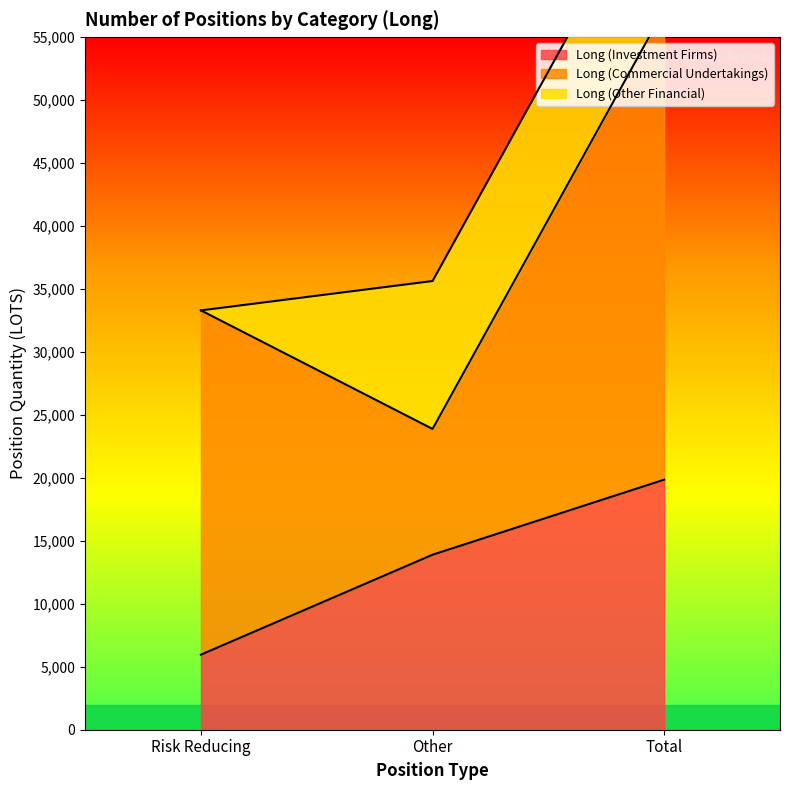

How many lines are shown in the chart?

3